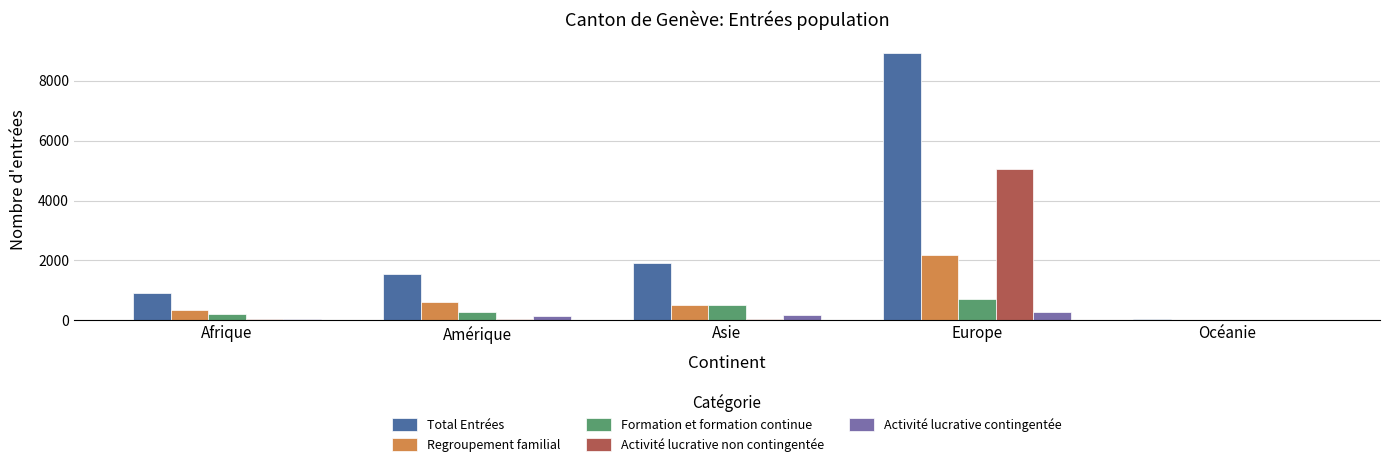

What is the total value across all series at Amérique?

2660